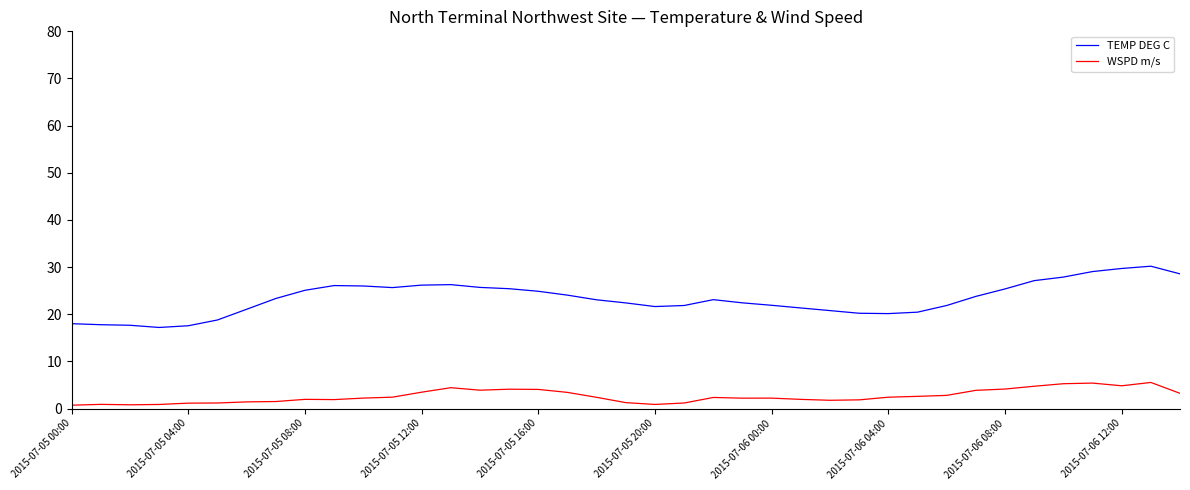

Rank the series by their maximum value, from lowest to highest.

WSPD m/s, TEMP DEG C